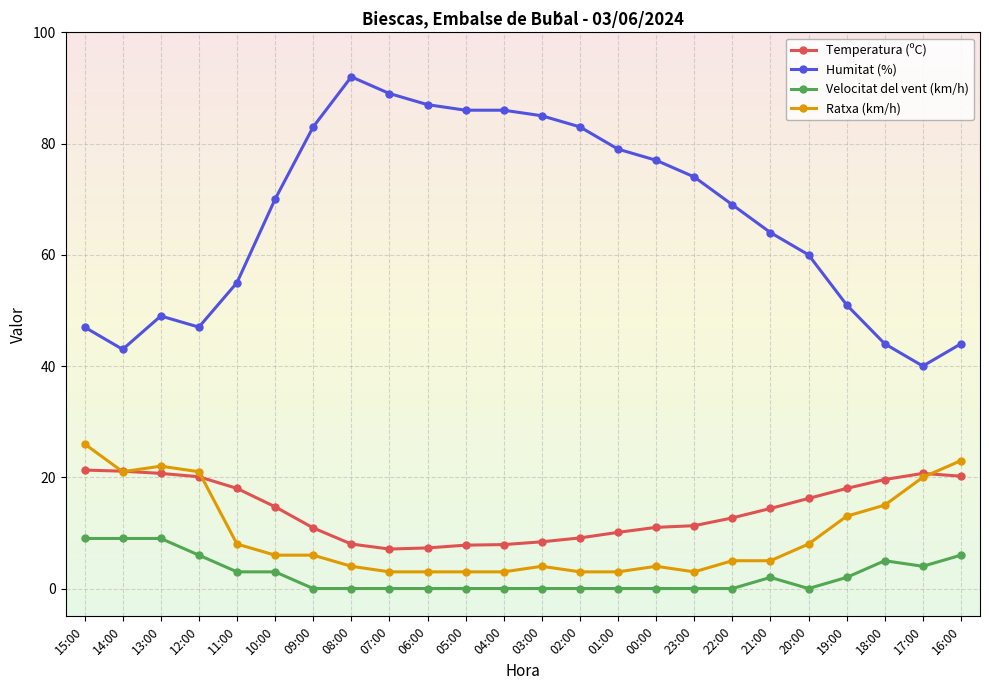

What is the difference between the maximum and minimum values in the Temperatura (ºC) series?

14.2